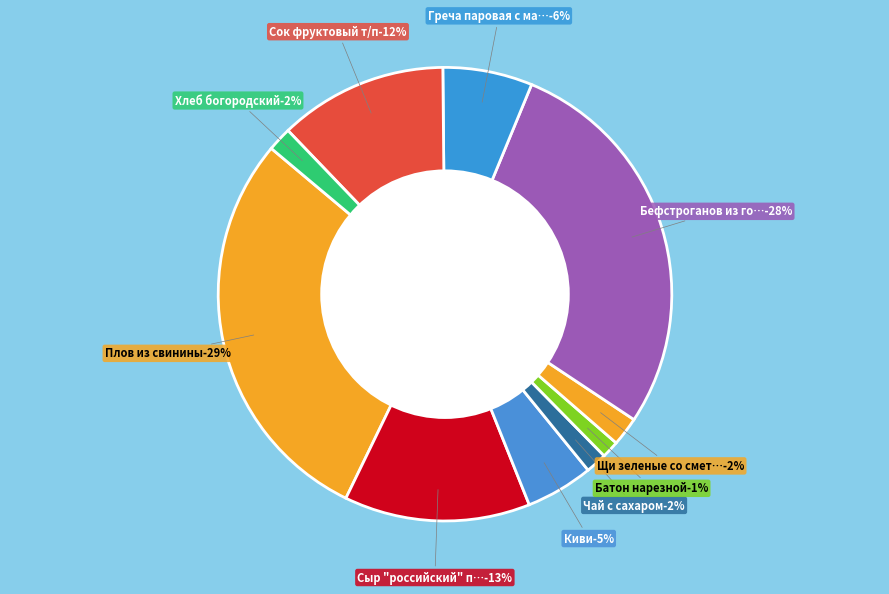

Which category has the smallest portion of the pie?

Батон нарезной